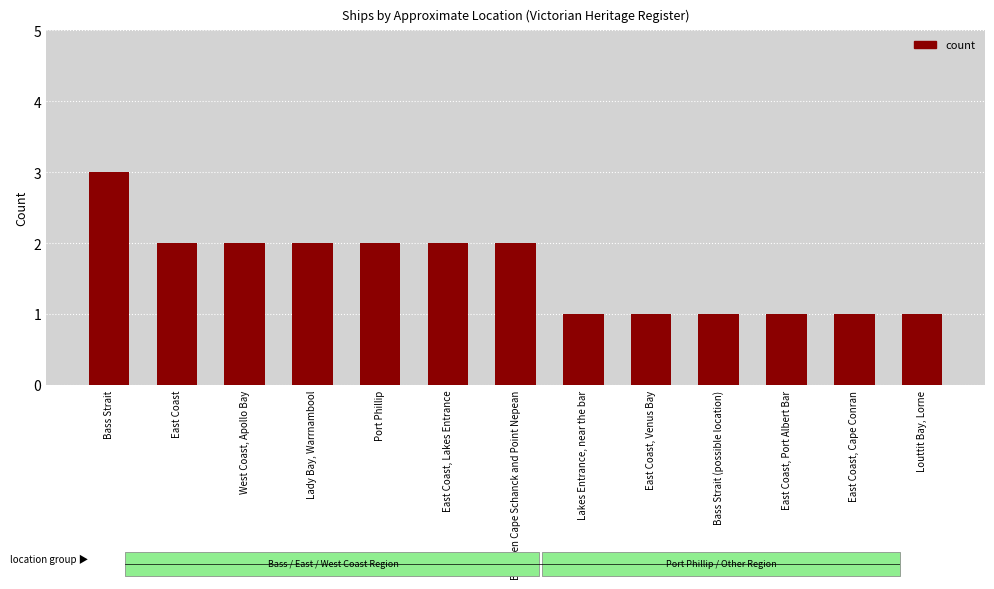

Rank the categories by value from highest to lowest.

Bass Strait, East Coast, West Coast, Apollo Bay, Lady Bay, Warrnambool, Port Phillip, East Coast, Lakes Entrance, Between Cape Schanck and Point Nepean, Lakes Entrance, near the bar, East Coast, Venus Bay, Bass Strait (possible location), East Coast, Port Albert Bar, East Coast, Cape Conran, Louttit Bay, Lorne